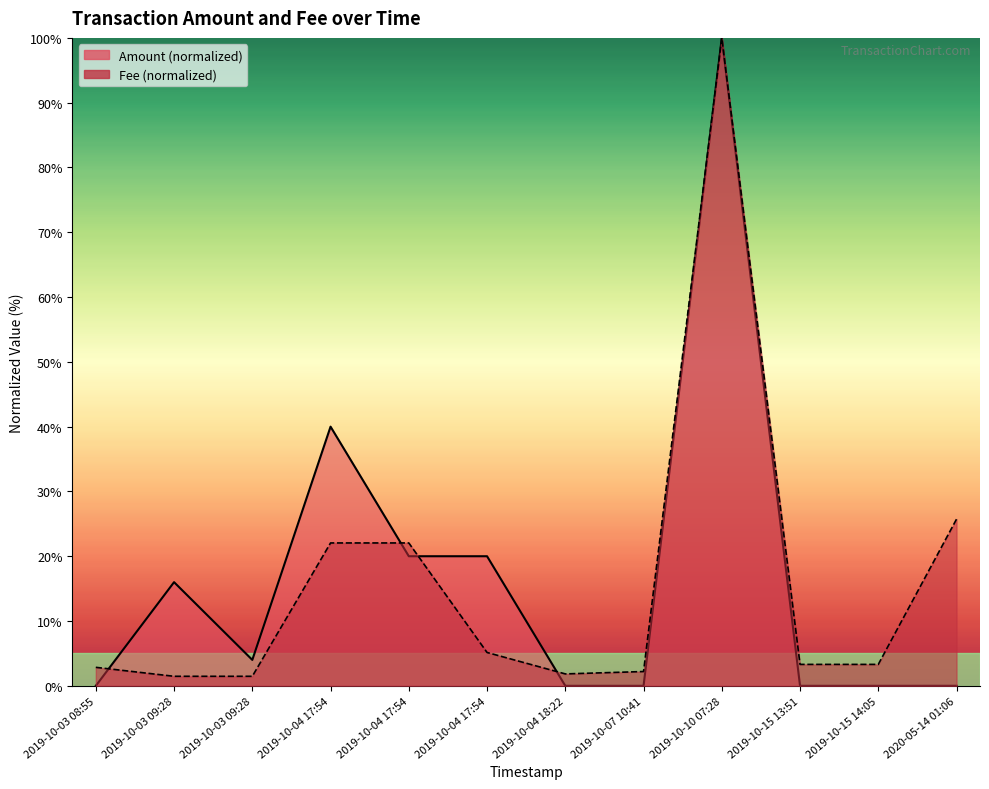

Reading right to left, what are all the values shown in this chart?

Amount: 0.0	0.0	0.0	100.0	0.0	0.0	20.0	20.0	40.0	4.0	16.0	0.0
Fee: 25.7	3.3	3.3	100.0	2.2	1.8	5.1	22.1	22.1	1.5	1.5	2.9